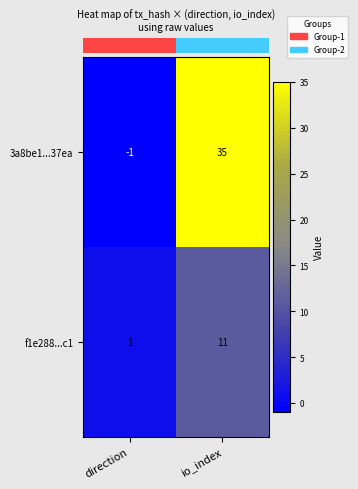

Which category has the highest value across all series?

io_index